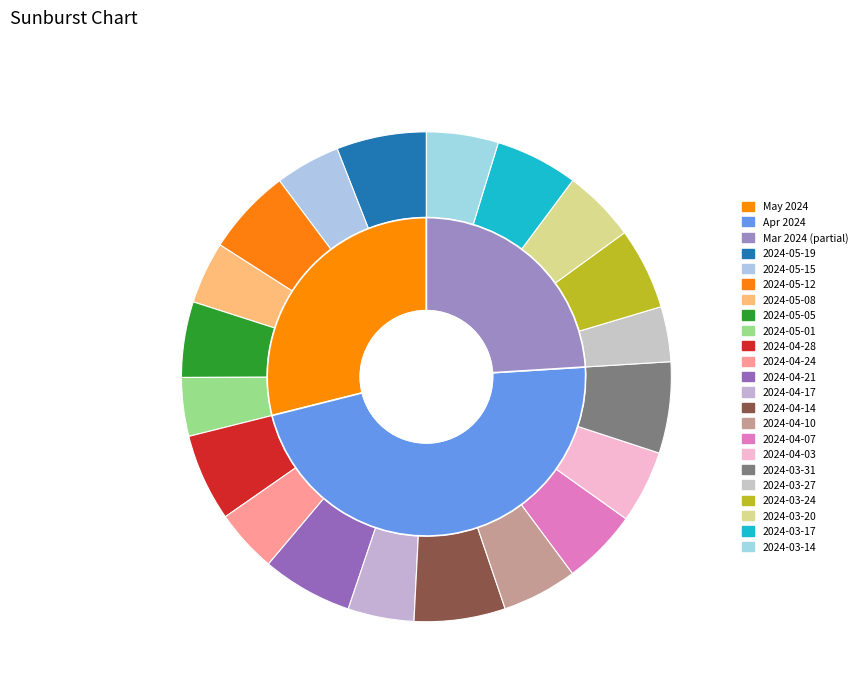

Is there any slice that represents more than half of the pie?

No